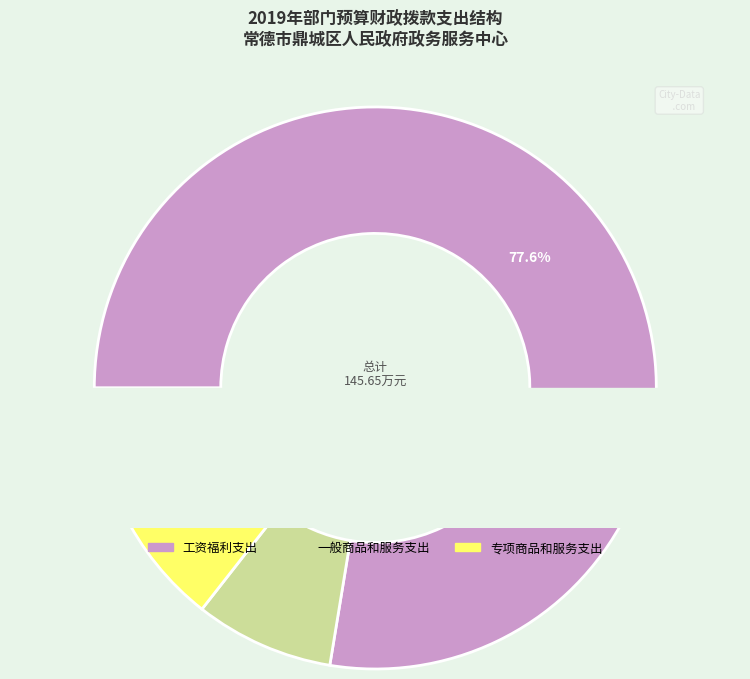

What is the ratio of the value at 一般商品和服务支出 to the value at 工资福利支出?

0.1